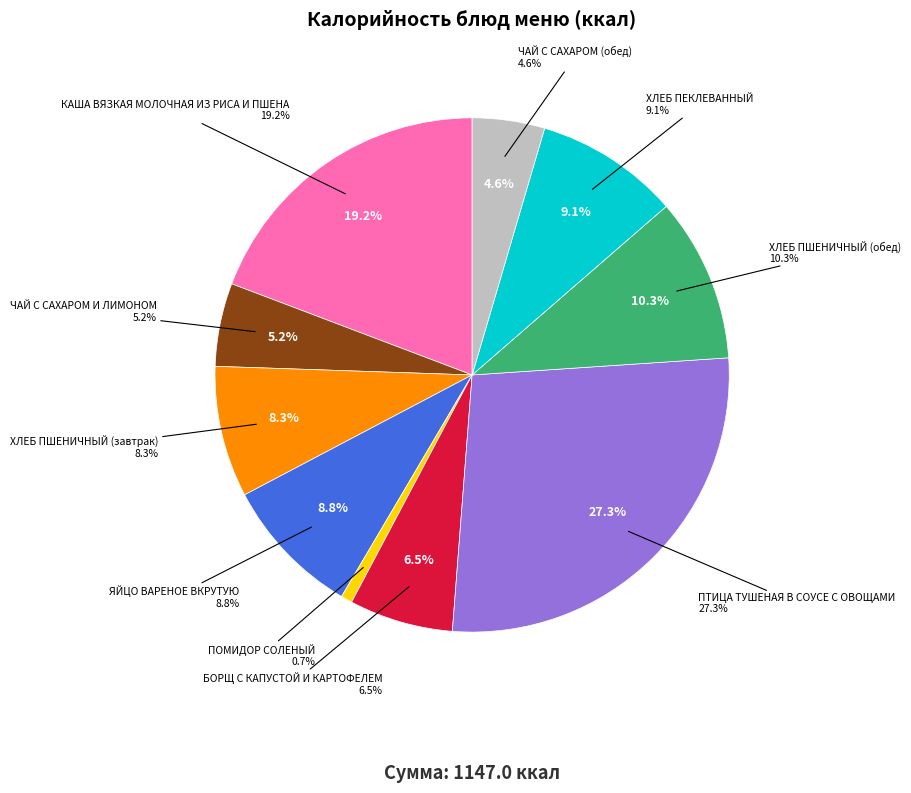

To the nearest percent, what is the average slice percentage?

10%